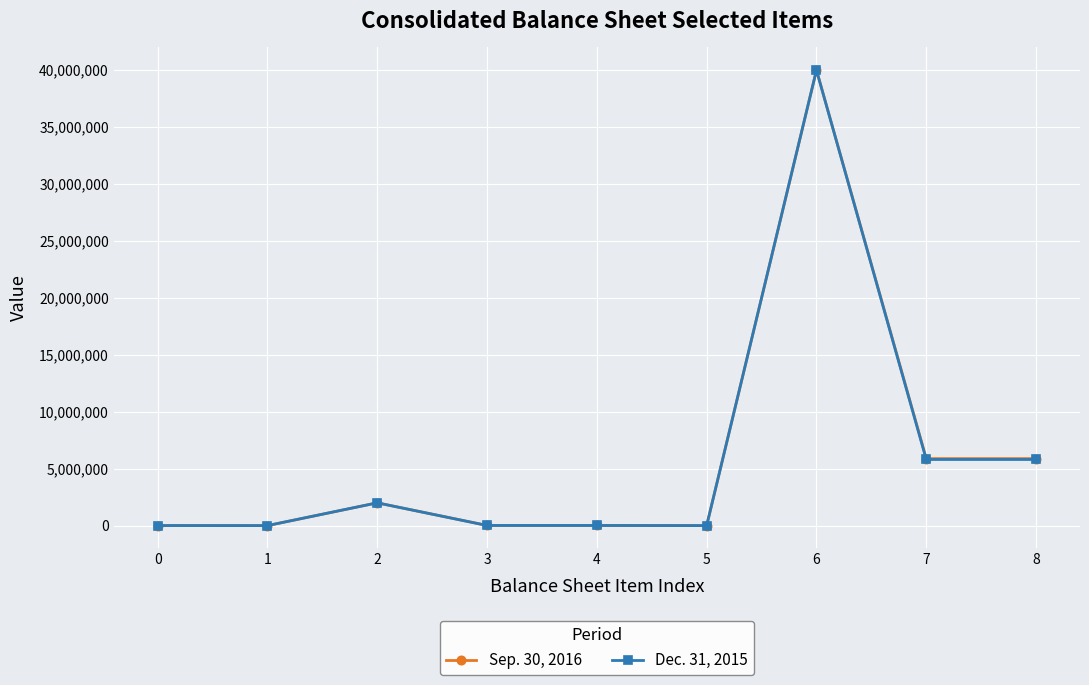

How many data points in Sep. 30, 2016 are less than 12000?

3